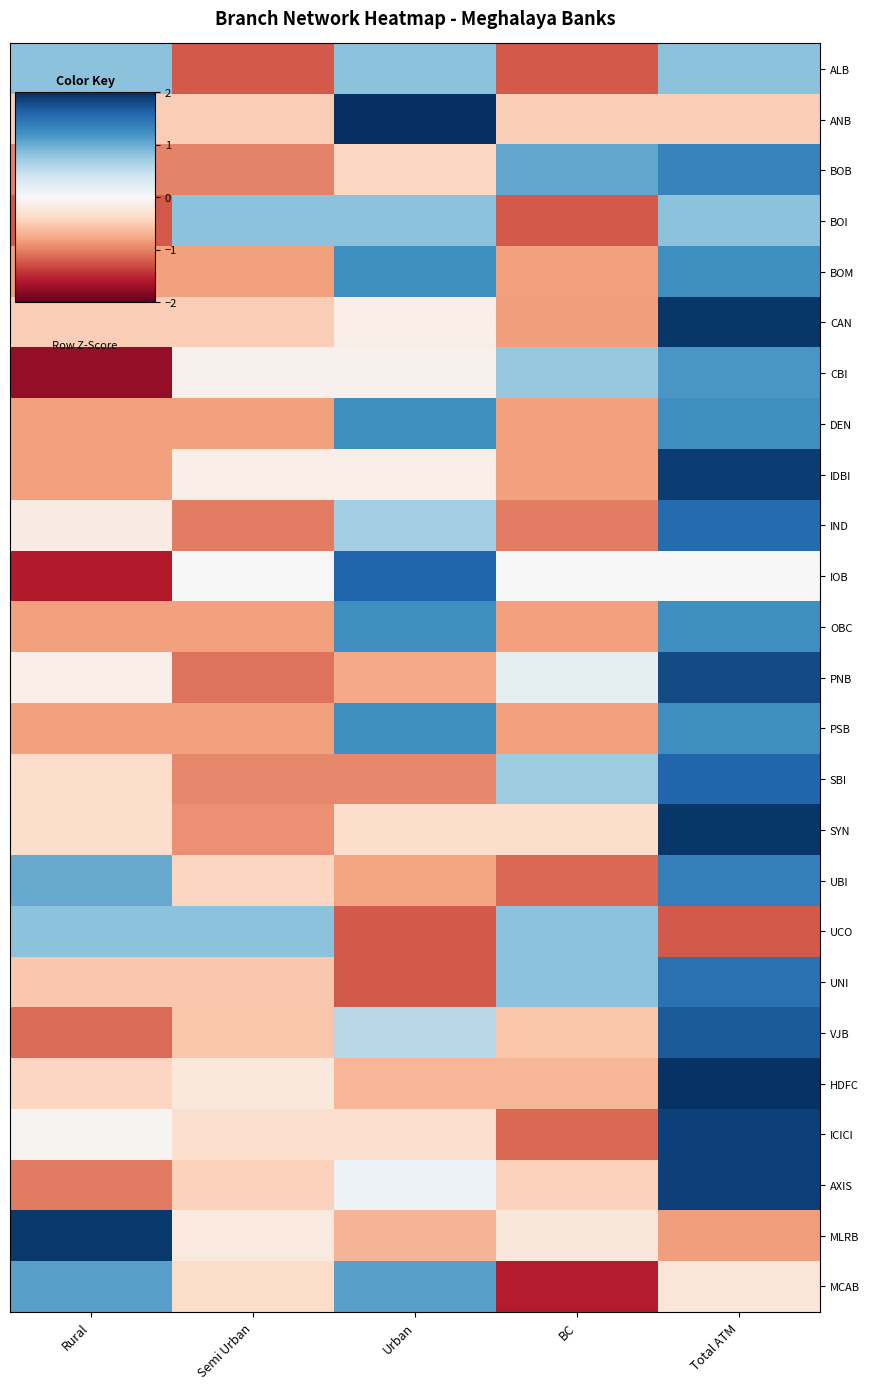

What is the spread (max minus min) of values at Urban?

3.2